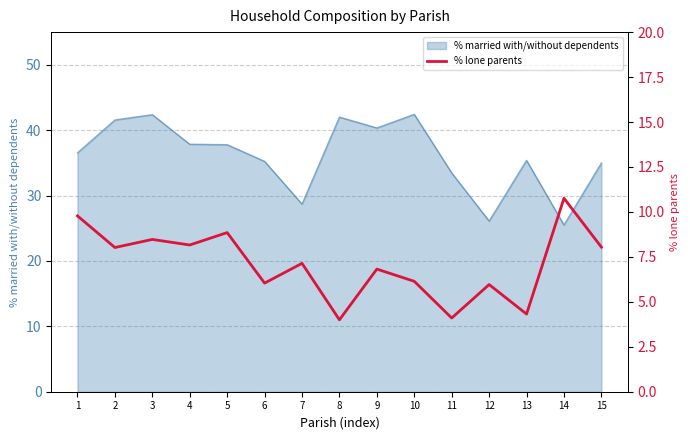

True or false: % married with/without dependents has a value of 14.0 at 6.

False